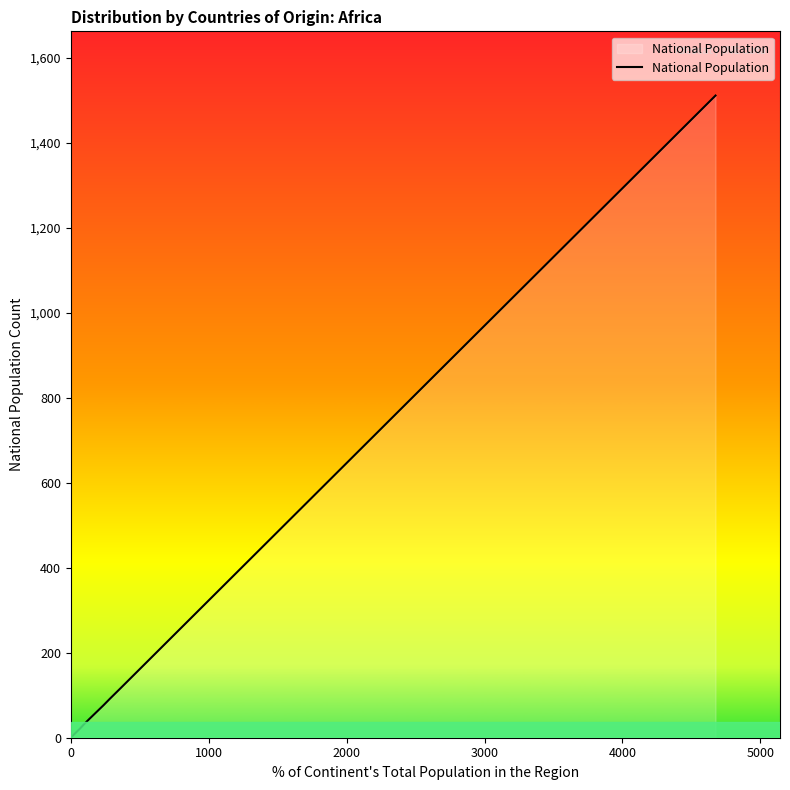

Does the chart have visible grid lines?

No